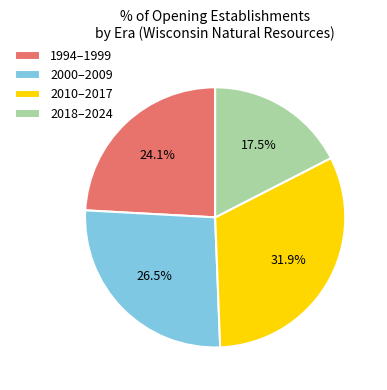

Which slice is the largest?

2010–2017